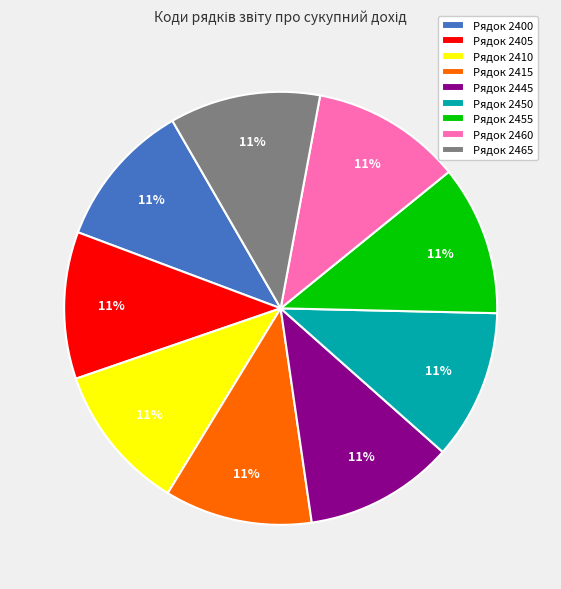

Does Рядок 2415 represent more than half of the total?

No